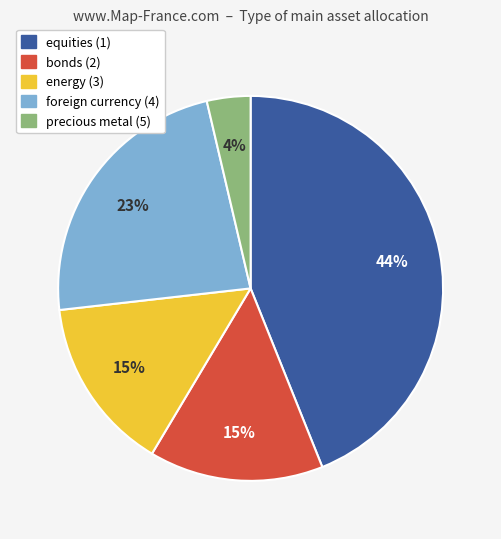

Which has a higher value, equities (1) or bonds (2)?

equities (1)